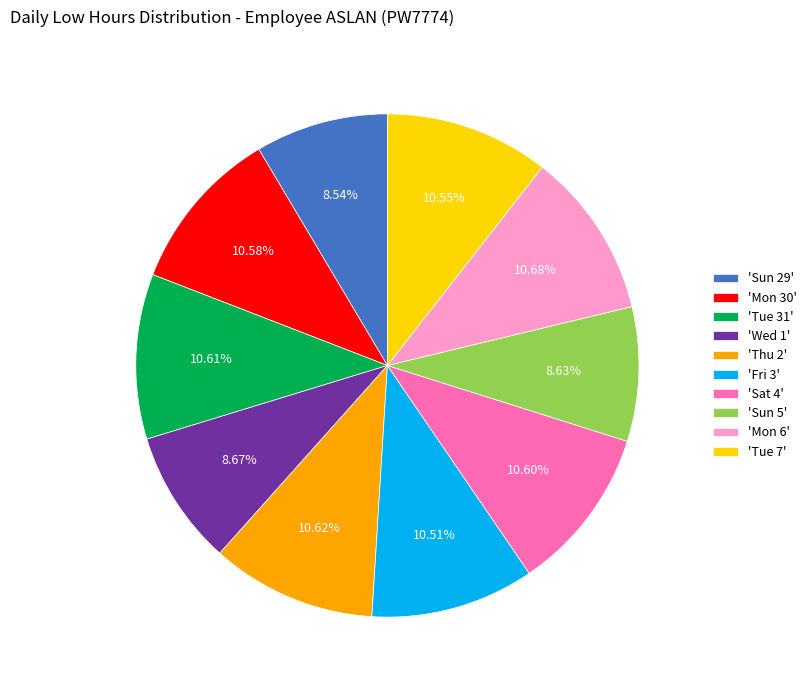

Is the sum of 'Sat 4' and 'Mon 6' greater than half?

No